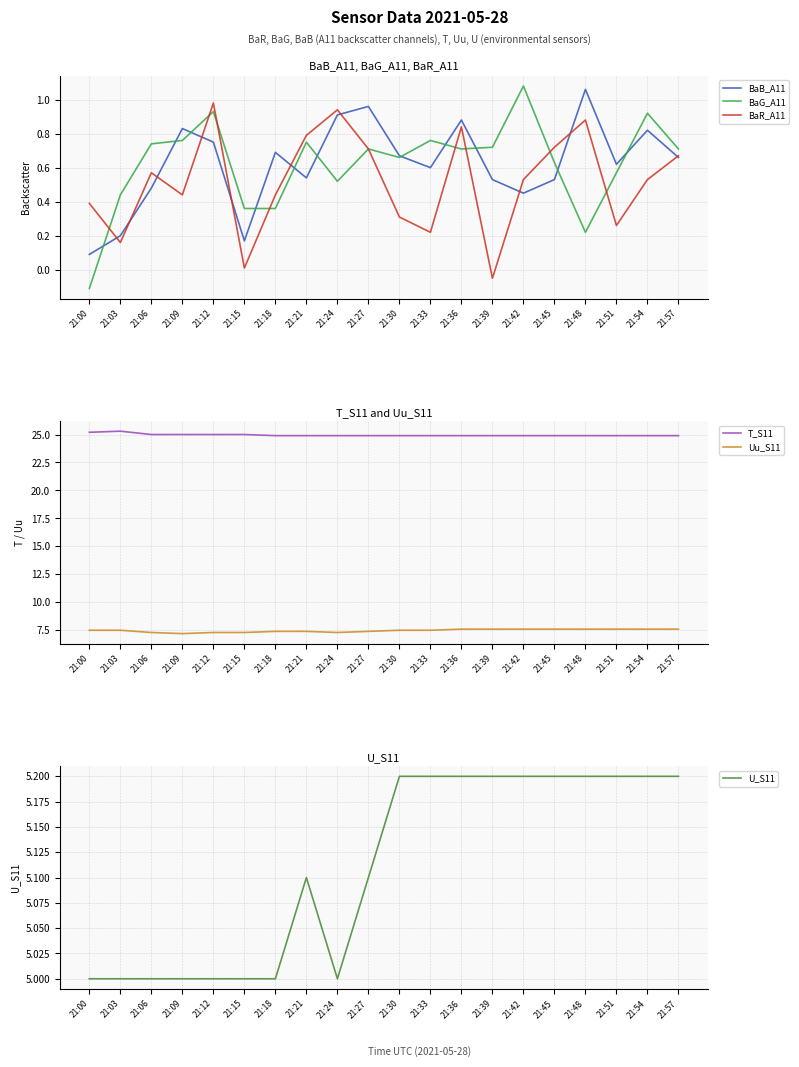

What is the difference between the second highest and second lowest values in the BaB_A11 series?

0.8